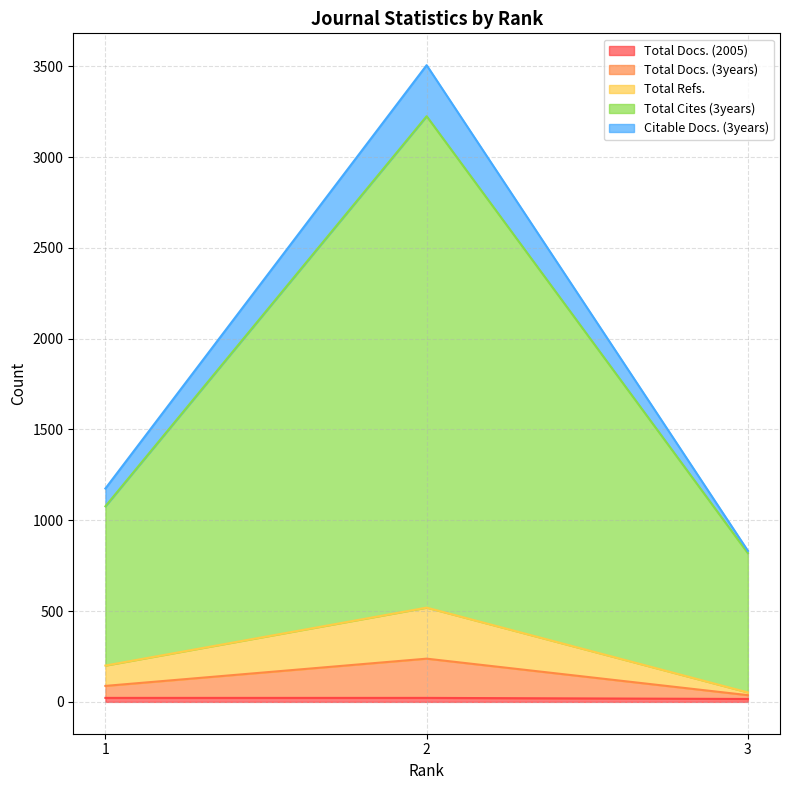

Which category has the lowest value in the Total Refs. series?

3